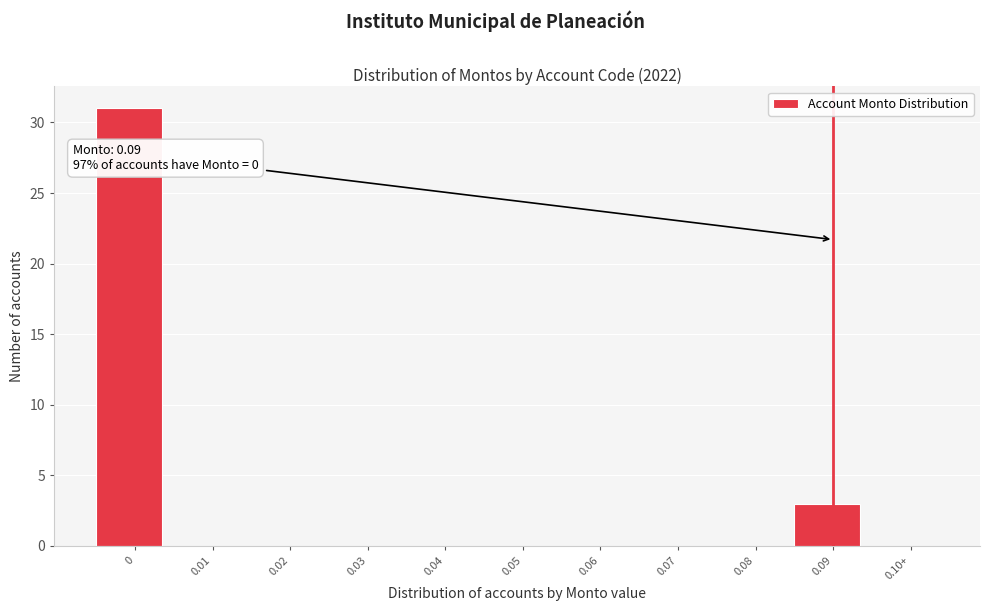

Reading right to left, transcribe all the data shown in this chart.

0.10+=0	0.09=3	0.08=0	0.07=0	0.06=0	0.05=0	0.04=0	0.03=0	0.02=0	0.01=0	0=31